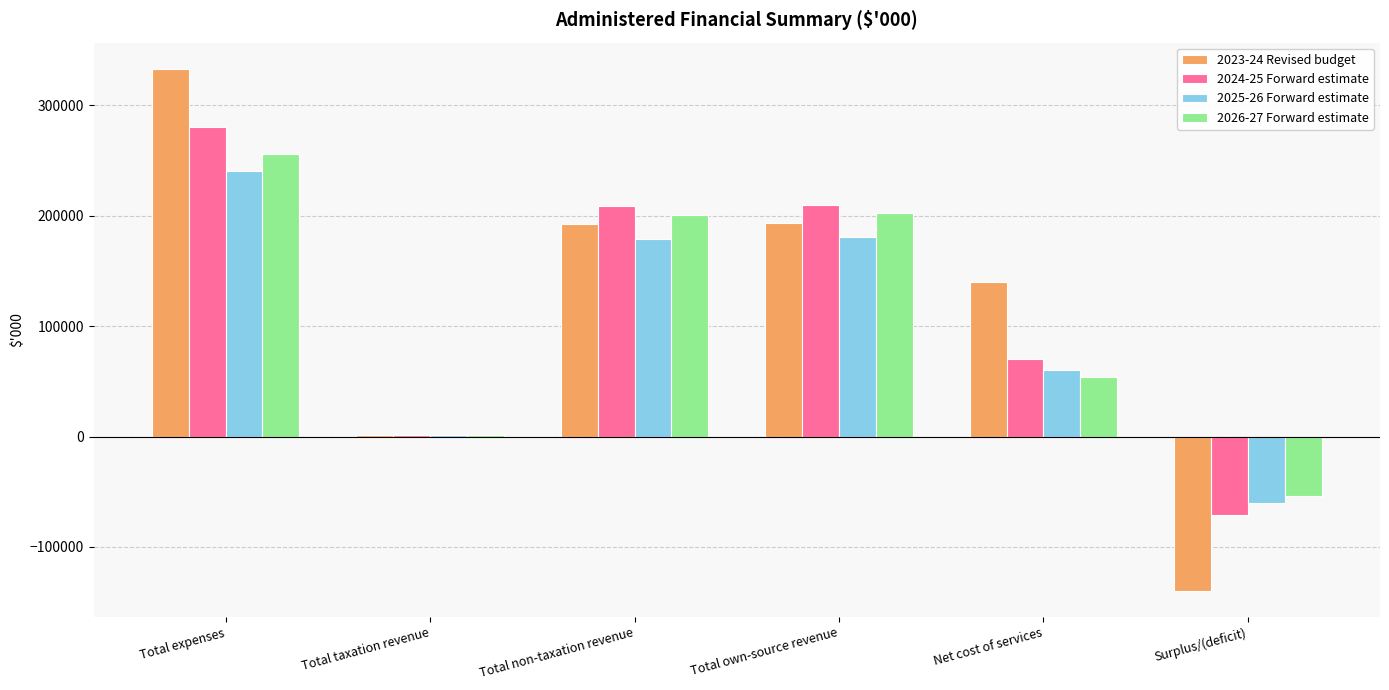

Read the 2026-27 Forward estimate value at Net cost of services.

54002